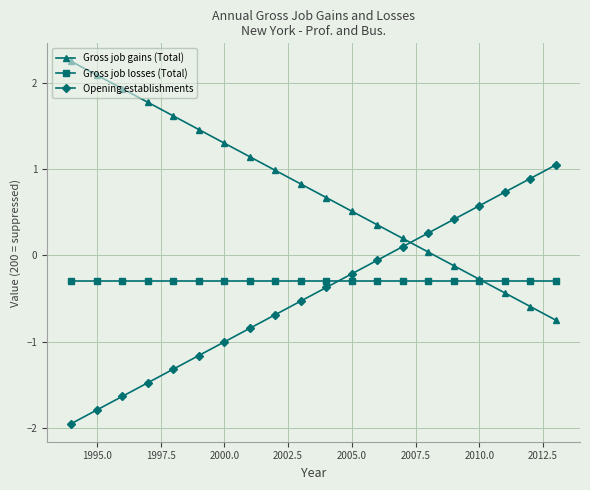

How many lines are shown in the chart?

3